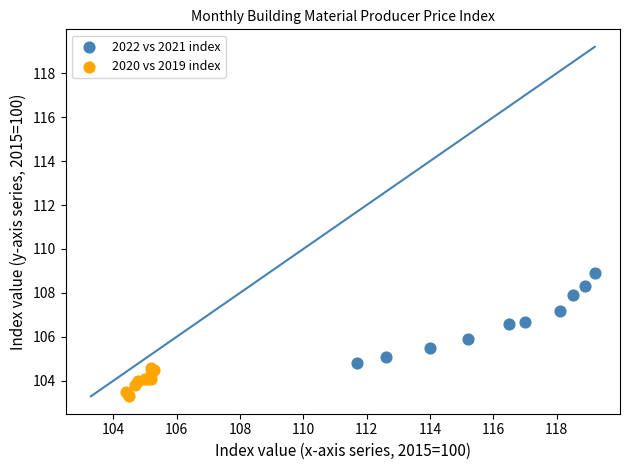

Which series has the widest spread of Y values?

2022 vs 2021 index